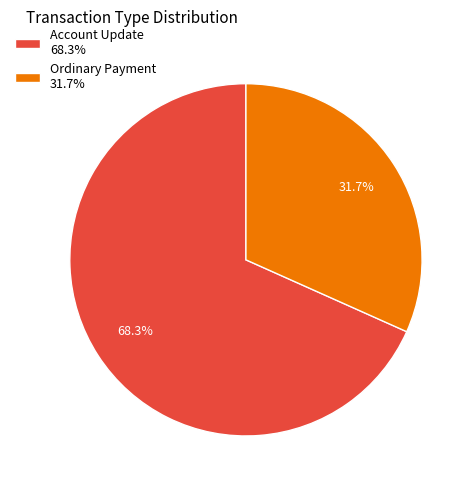

What is the smallest slice in the pie chart?

Ordinary Payment